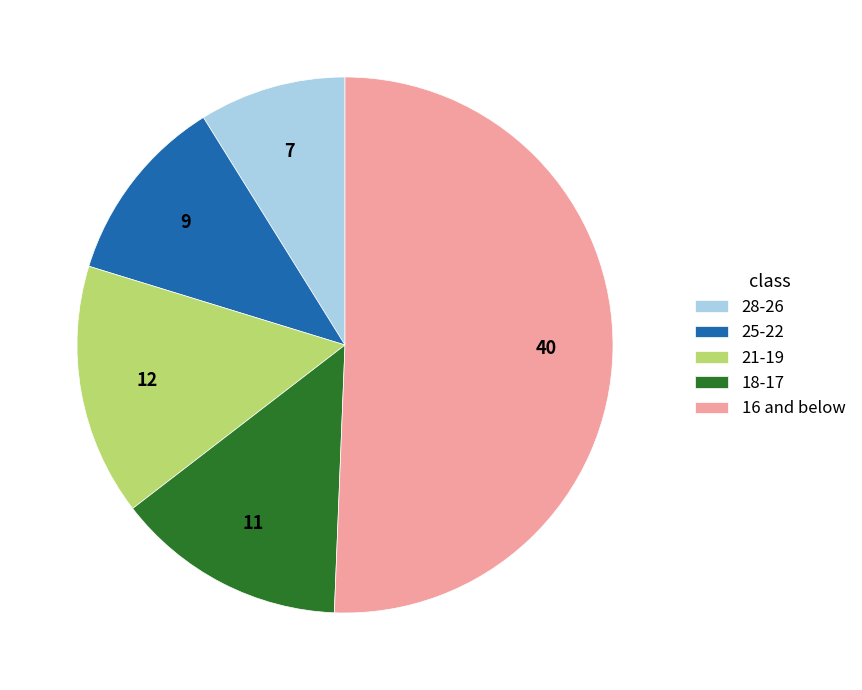

How many segments does this pie chart have?

5